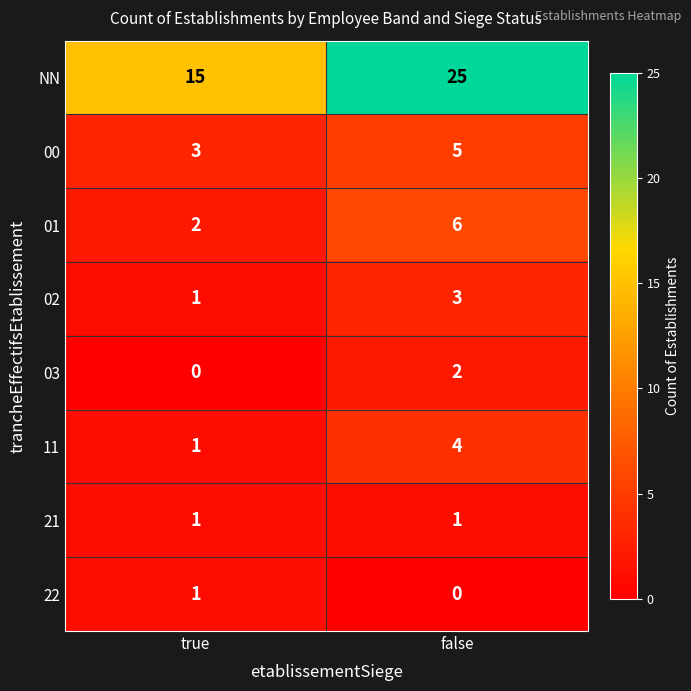

Reading right to left, list all the values displayed in this chart.

NN: false=25	true=15
00: false=5	true=3
01: false=6	true=2
02: false=3	true=1
03: false=2	true=0
11: false=4	true=1
21: false=1	true=1
22: false=0	true=1